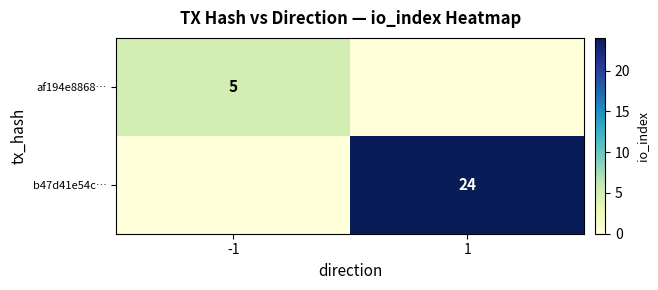

The af194e8868… series shows 5 at -1. True or false?

True